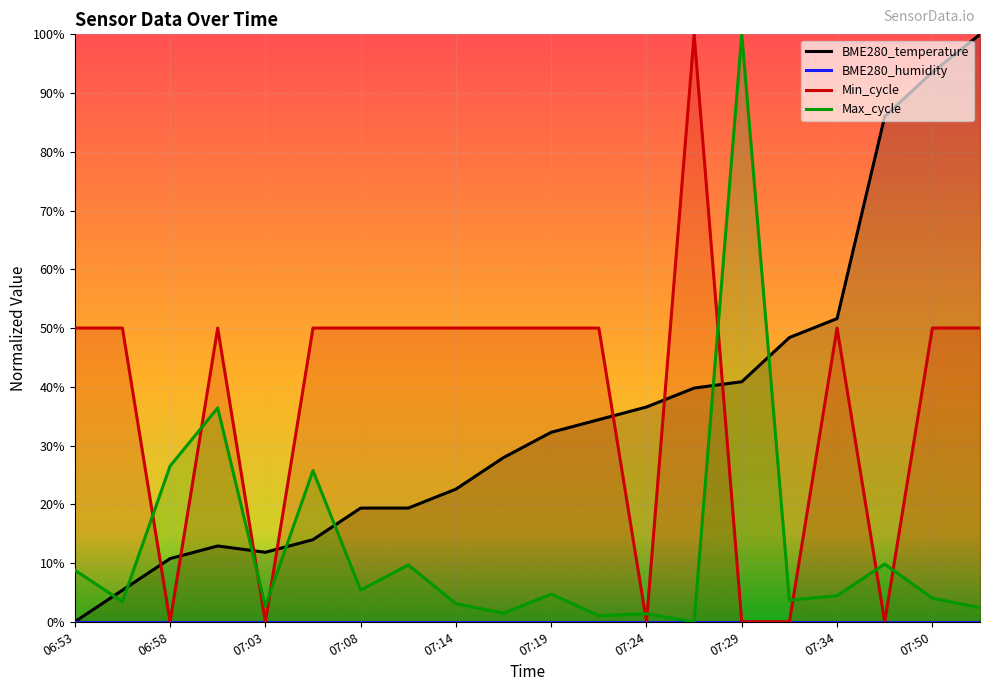

Where do BME280_temperature and Max_cycle first cross each other?

06:53 and 06:56